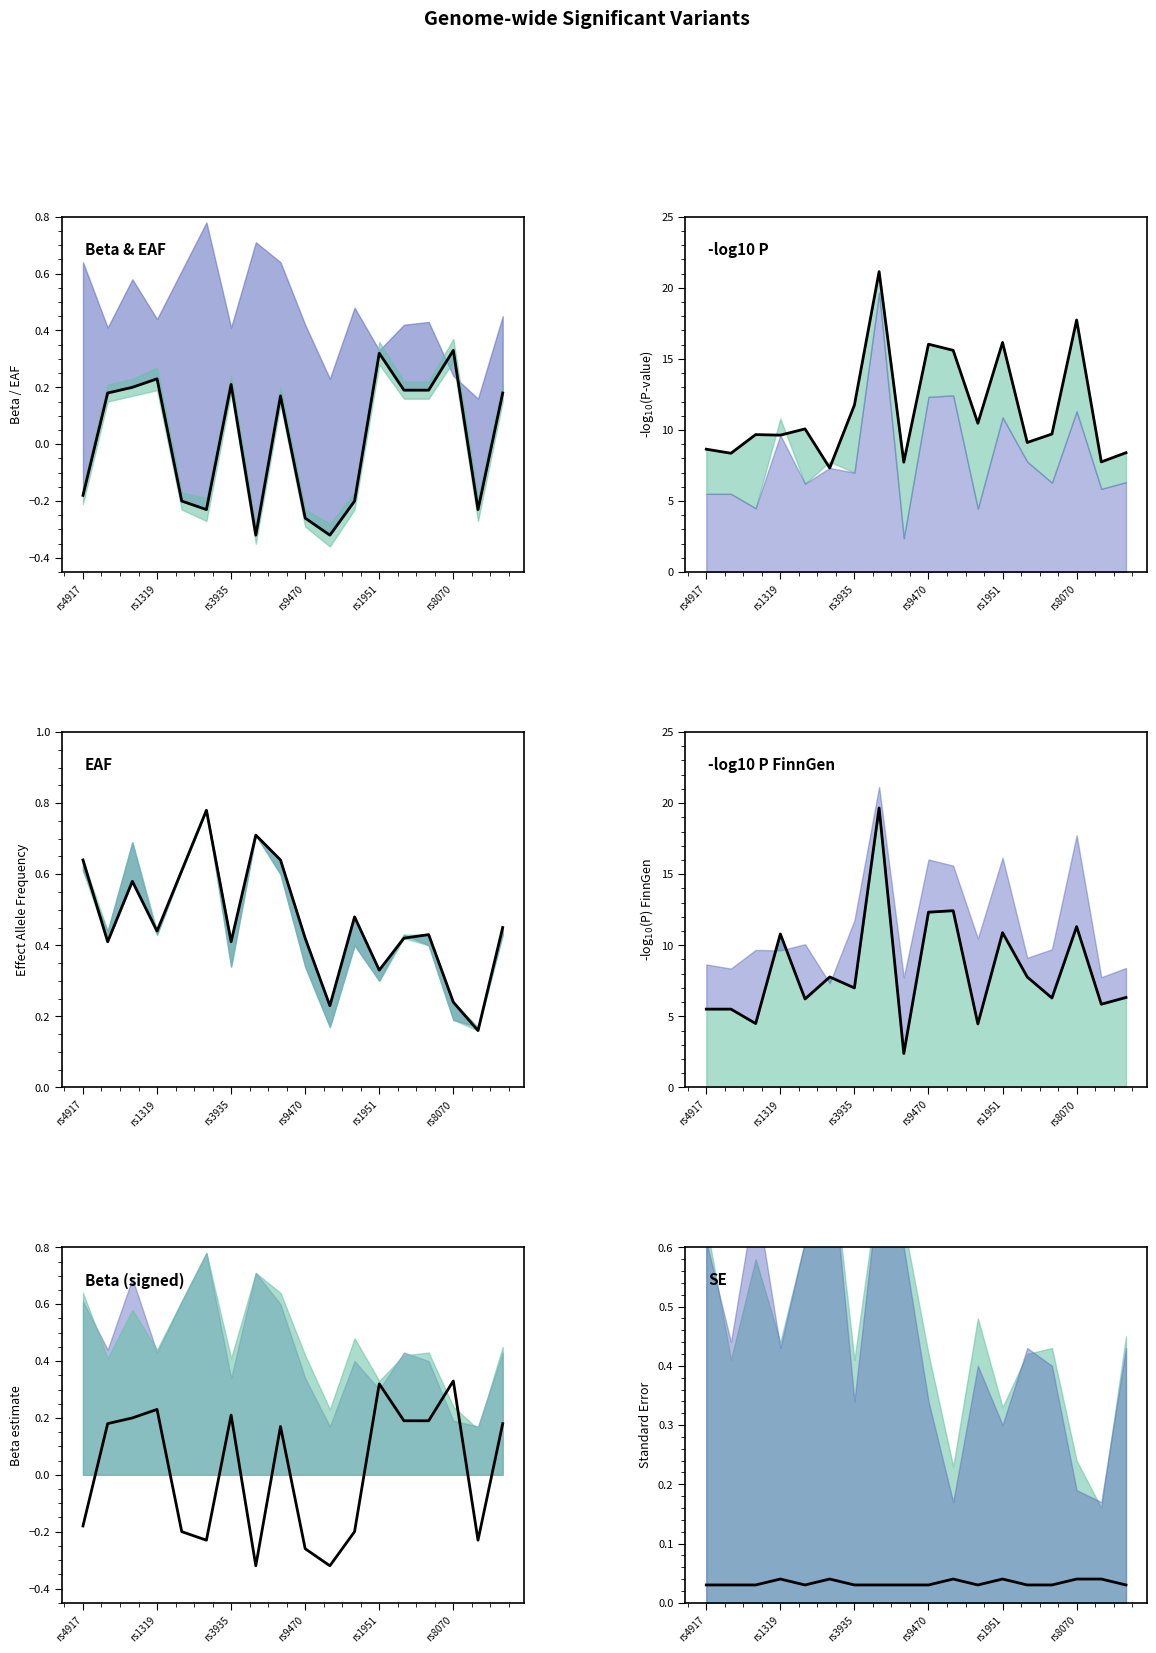

What are all the series names shown in the legend?

Beta estimate, -log10(P-value), EAF, -log10 P (FinnGen), SE